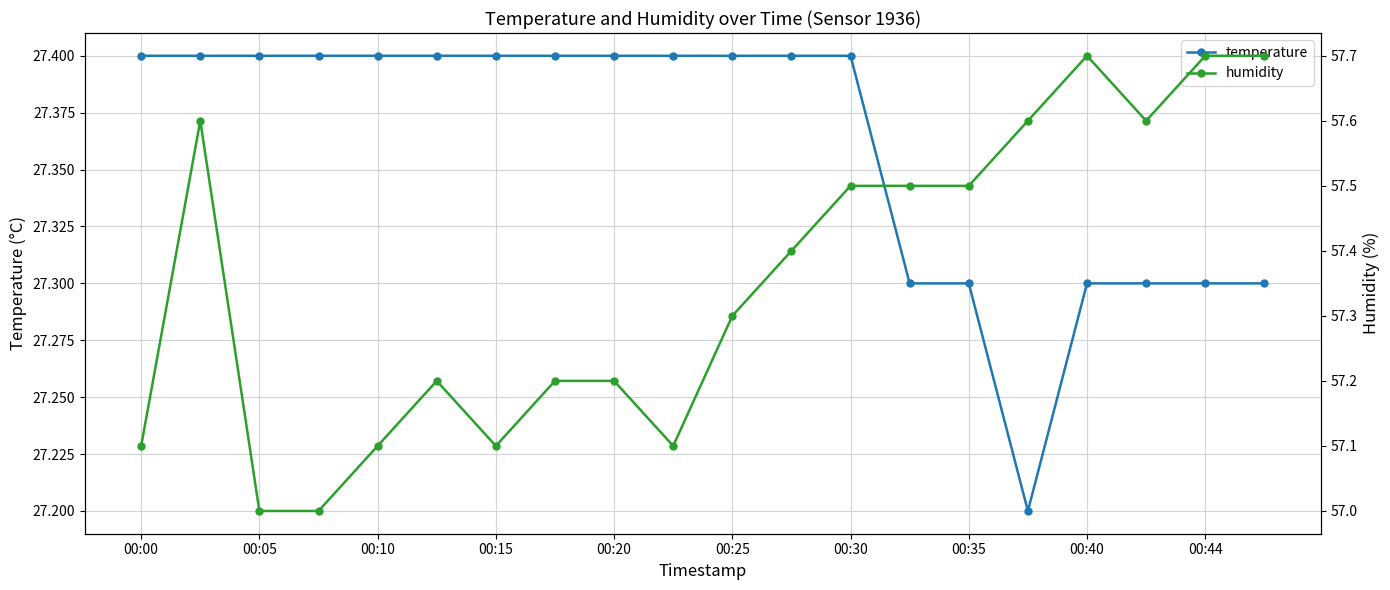

The value of humidity at 19 is 92.6. True or false?

False